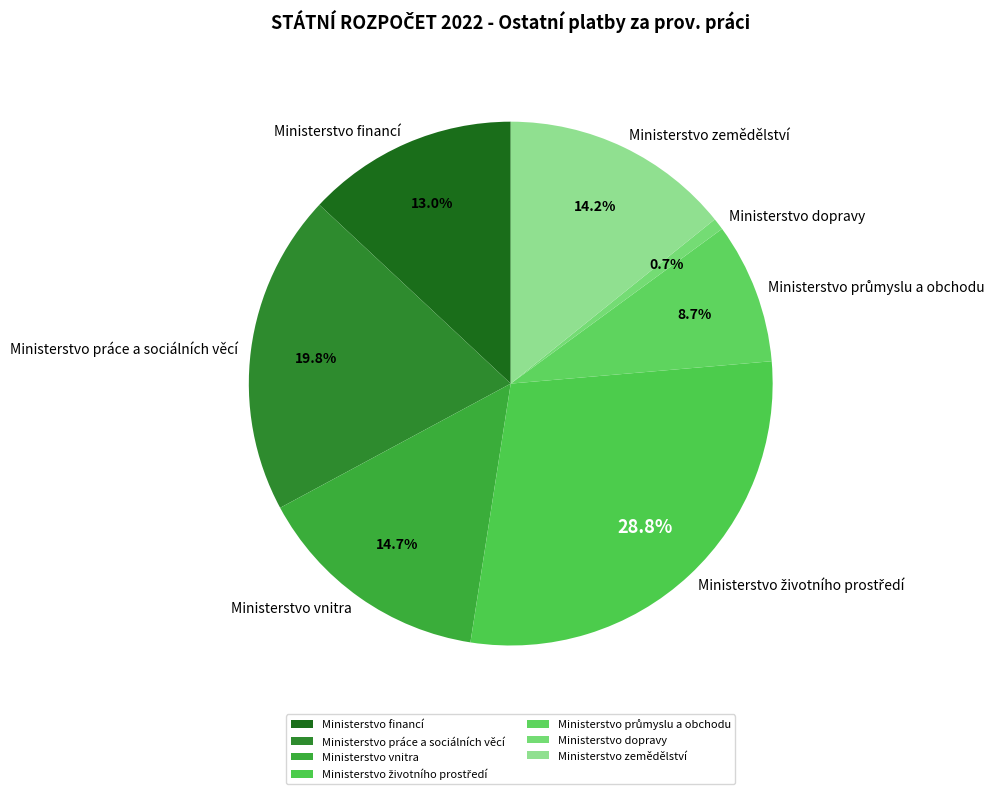

How much of the chart is everything except Ministerstvo zemědělství?

85.8%